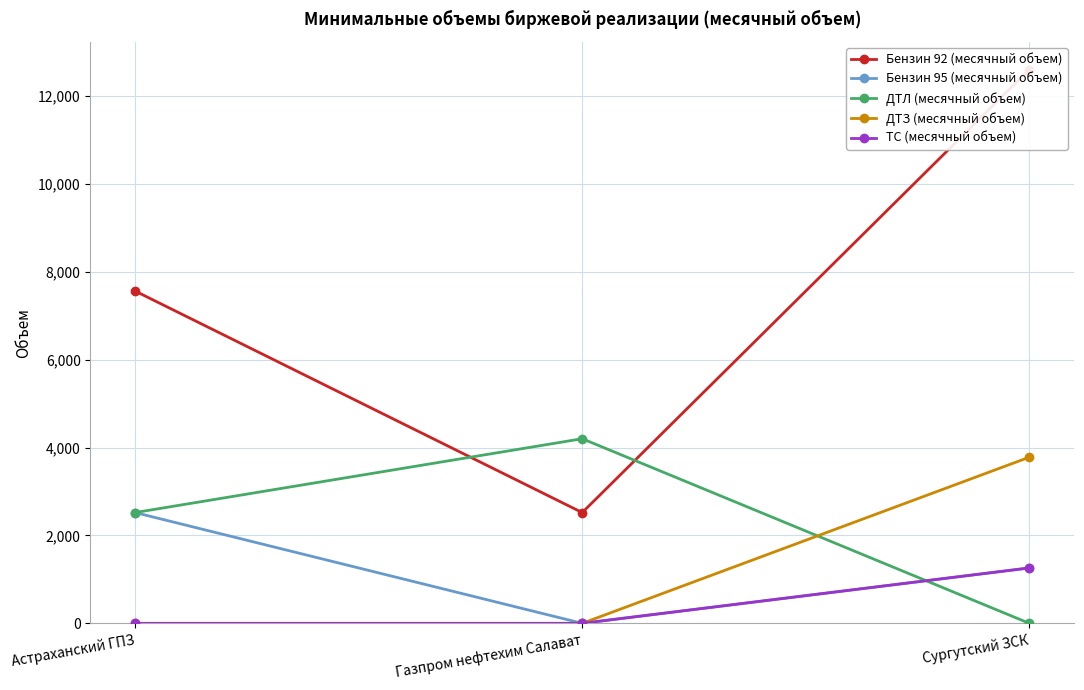

Reading left to right, extract all data points from this chart.

Бензин 92 (месячный объем): Астраханский ГПЗ=7560	Газпром нефтехим Салават=2520	Сургутский ЗСК=12600
Бензин 95 (месячный объем): Астраханский ГПЗ=2520	Газпром нефтехим Салават=0	Сургутский ЗСК=1260
ДТЛ (месячный объем): Астраханский ГПЗ=2520	Газпром нефтехим Салават=4200	Сургутский ЗСК=0
ДТЗ (месячный объем): Астраханский ГПЗ=0	Газпром нефтехим Салават=0	Сургутский ЗСК=3780
ТС (месячный объем): Астраханский ГПЗ=0	Газпром нефтехим Салават=0	Сургутский ЗСК=1260